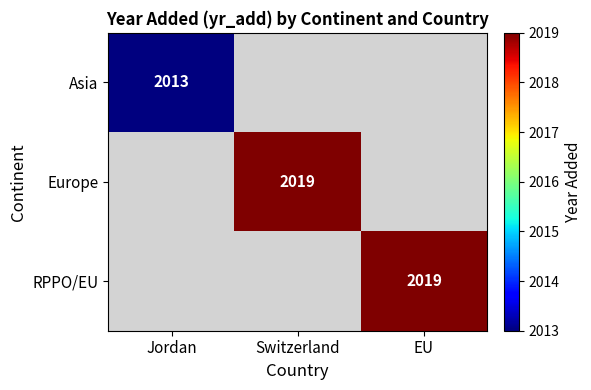

True or false: Europe has a value of 3485 at Switzerland.

False